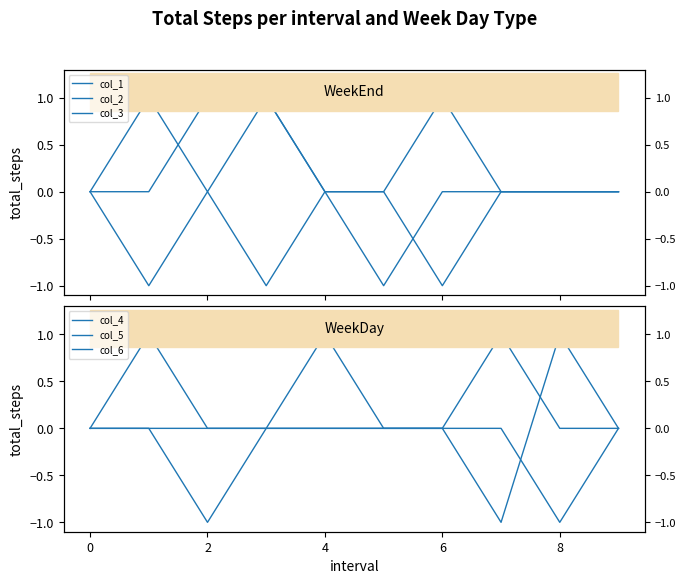

The value of col_2 at 7 is 0. True or false?

True